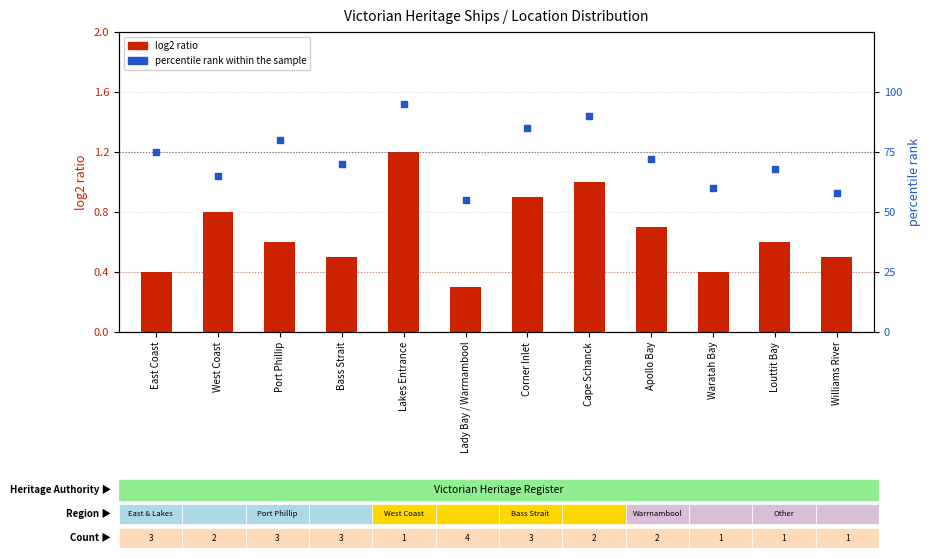

What is the total value across all series at Bass Strait?

70.5